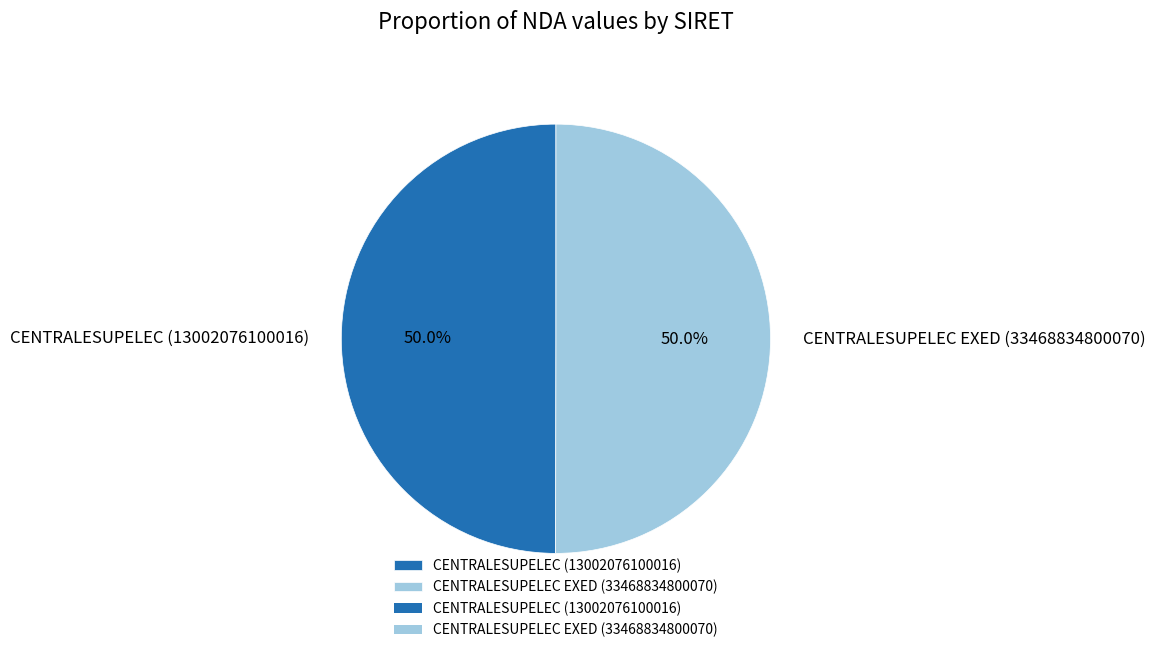

Approximately how many times larger is the value at CENTRALESUPELEC (13002076100016) compared to CENTRALESUPELEC EXED (33468834800070)?

1.0